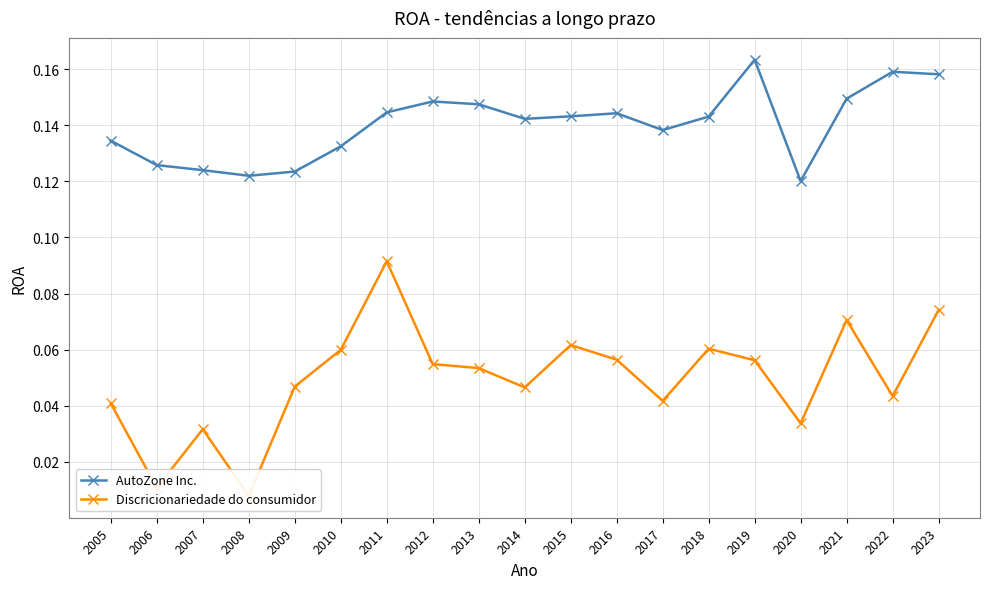

What is the value of the AutoZone Inc. point at the 2nd from the left?

0.1